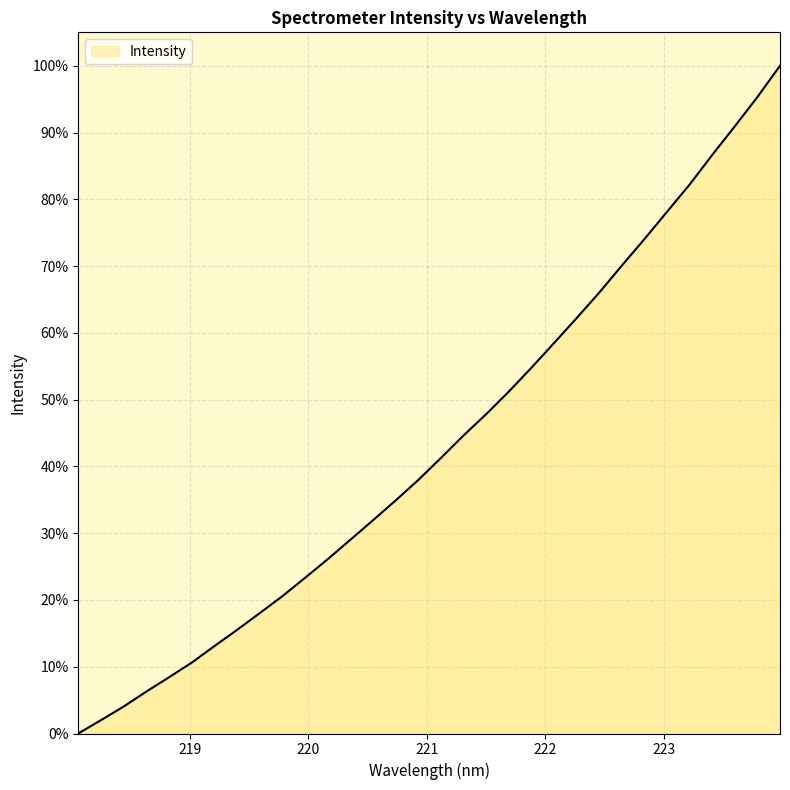

Count the number of categories in the chart.

32